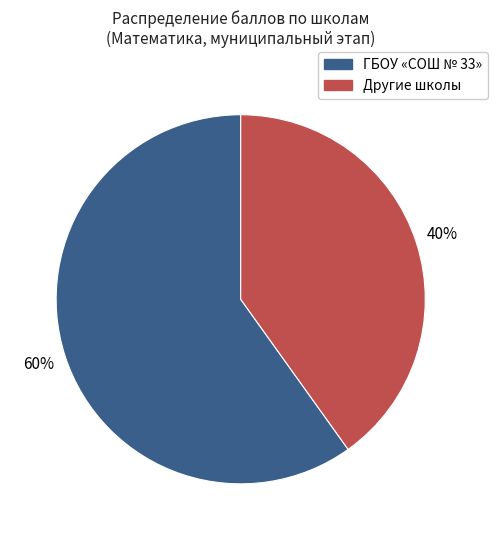

How many slices are in this pie chart?

2